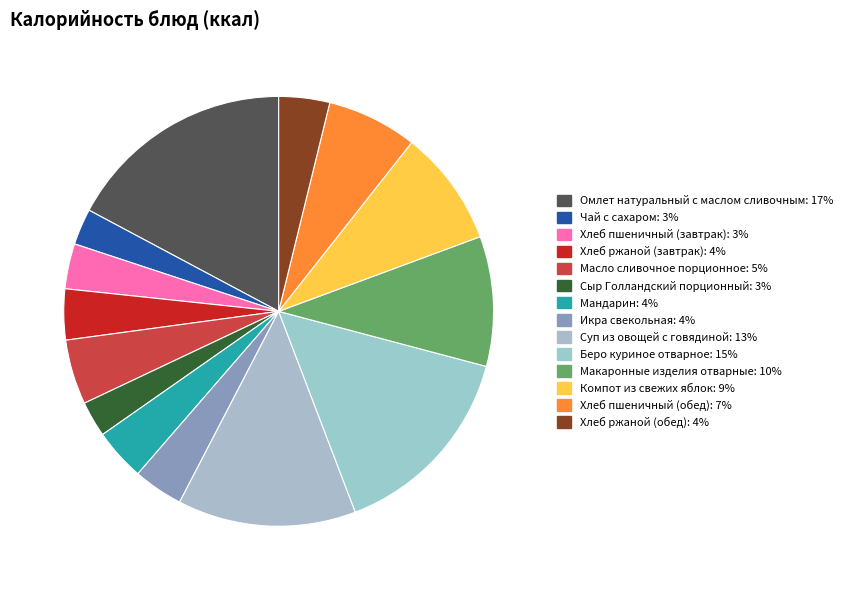

What is the total percentage of Компот из свежих яблок and Хлеб пшеничный (завтрак)?

12.1%